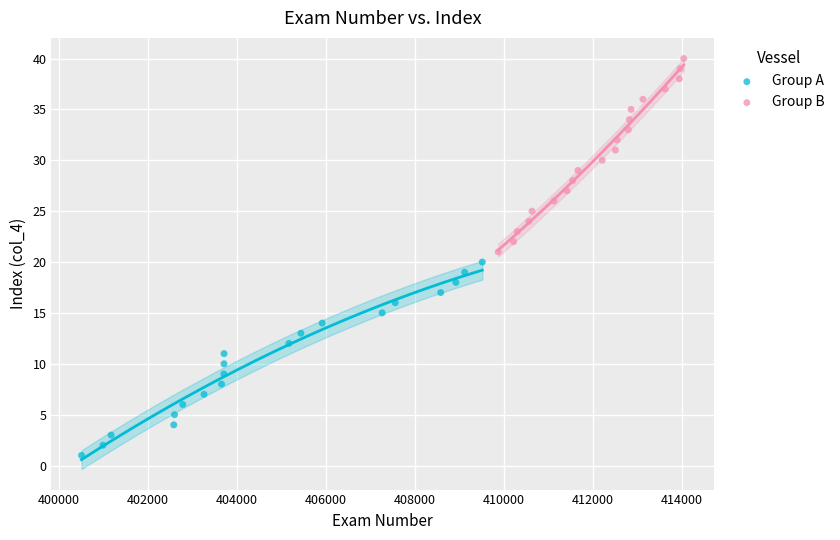

Which series contains the lowest Y value?

Group A